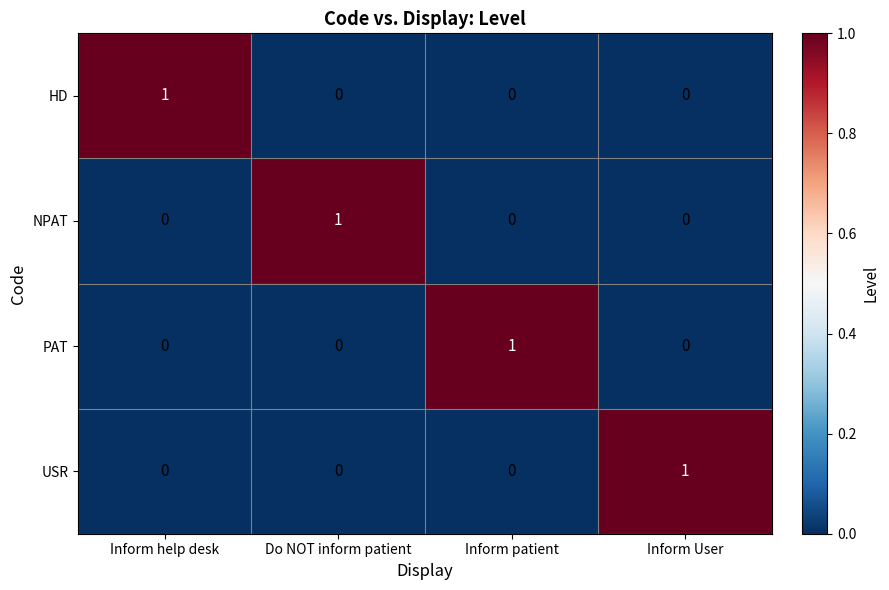

At how many categories does at least one series exceed 0?

4